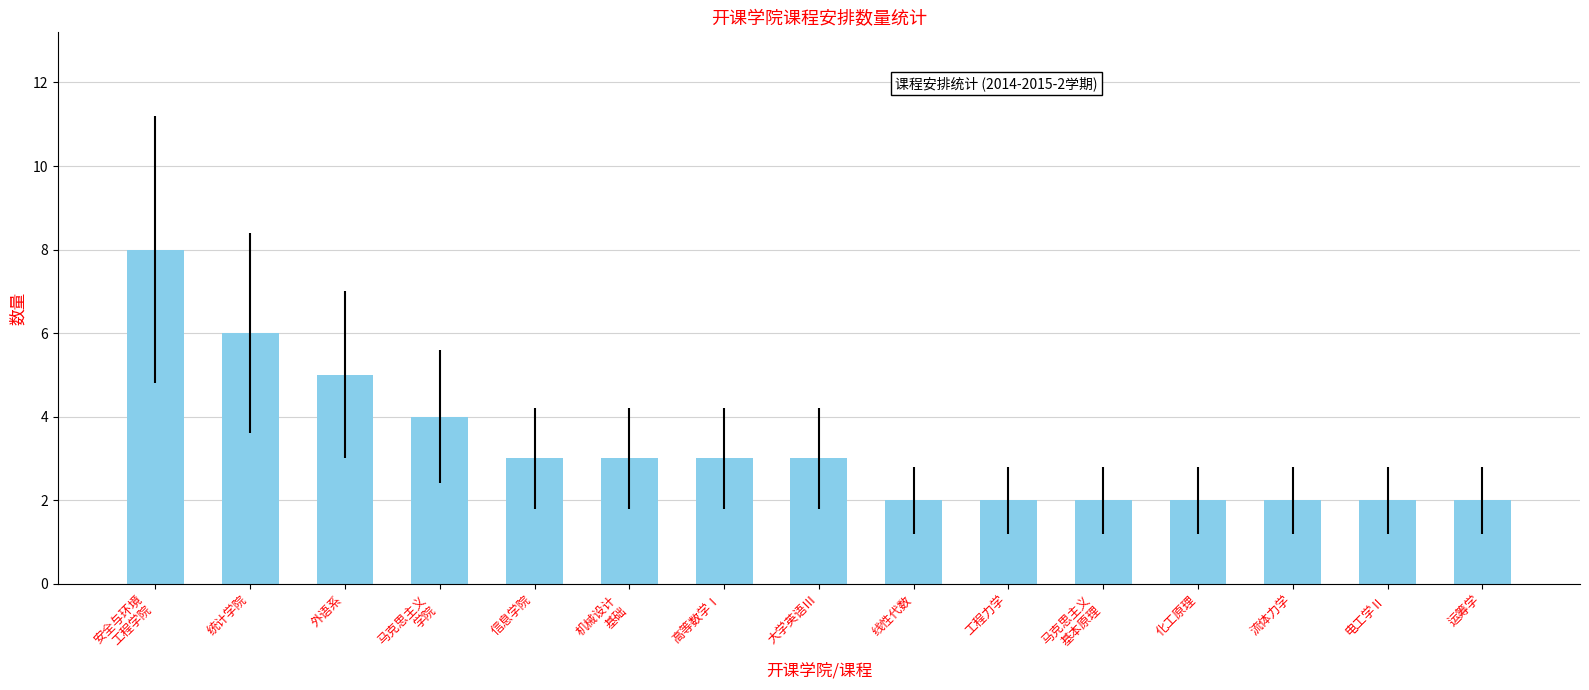

What is the difference between the maximum and minimum values?

6